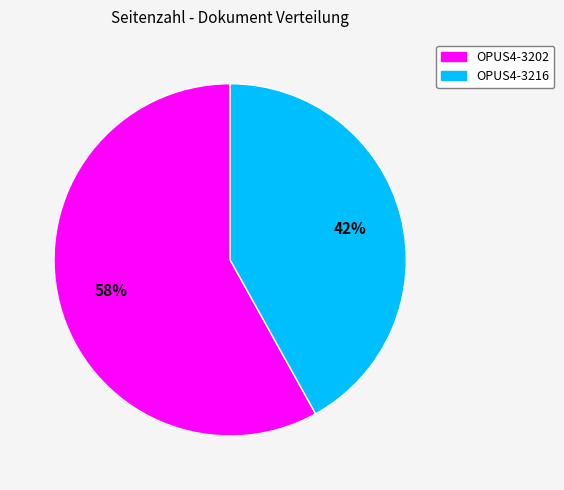

Do OPUS4-3202 and OPUS4-3216 together represent more than half of the pie?

Yes